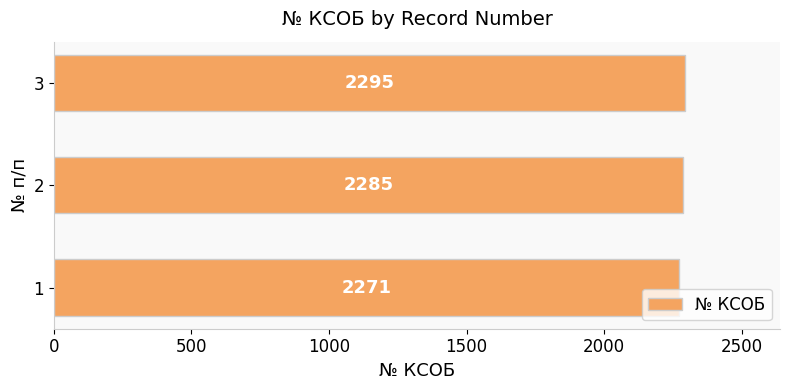

What is the smallest value displayed?

2271